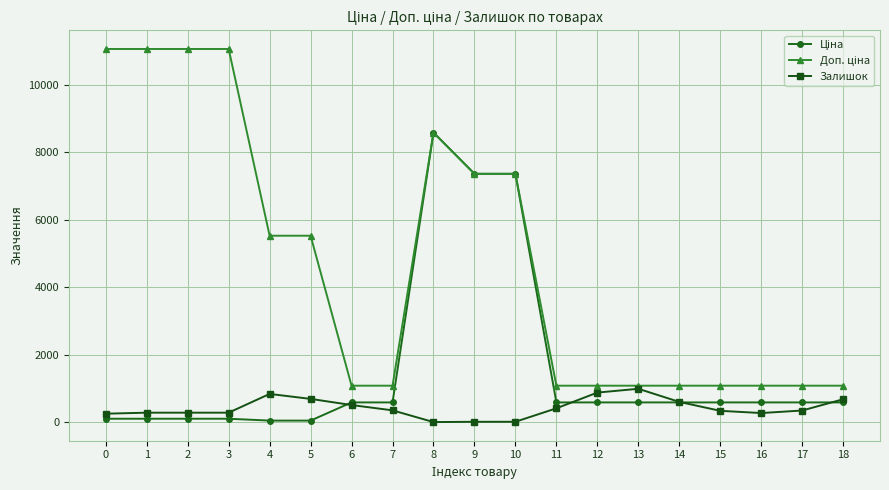

Where does the Залишок series first go above 354?

4